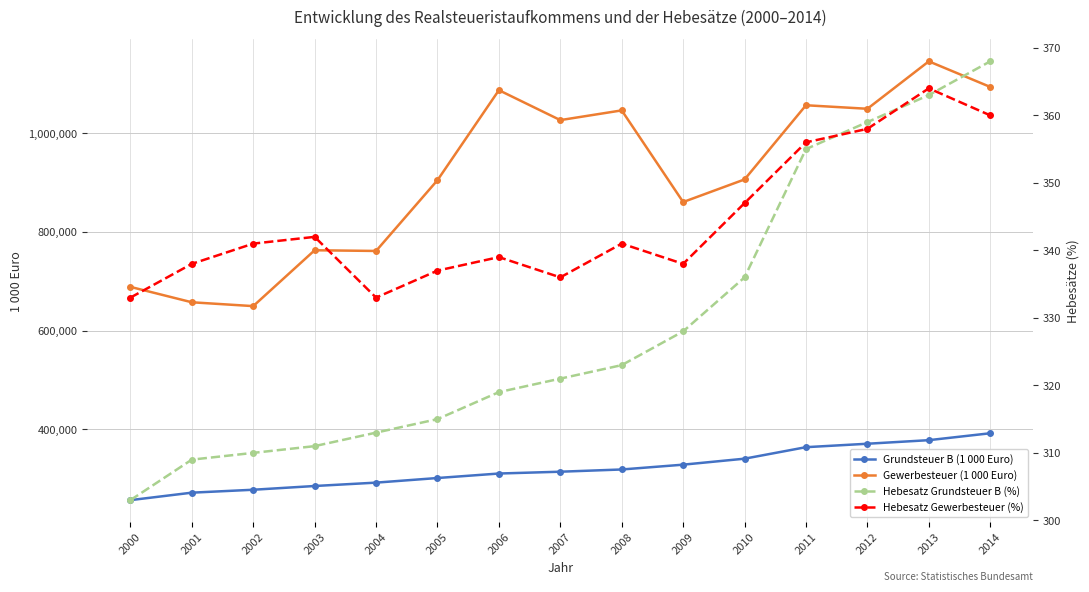

The Gewerbesteuer (1 000 Euro) series shows 762928 at 2003. True or false?

True